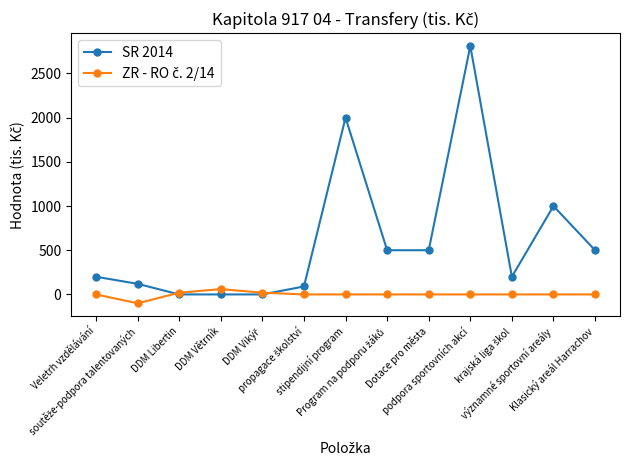

What is the maximum value shown in the chart?

2810